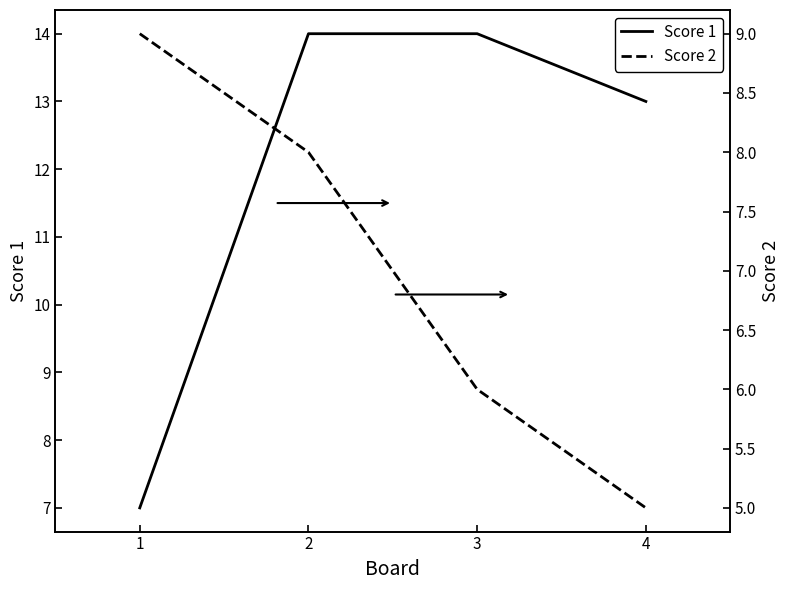

Which series ends up on top after the final intersection of Score 2 and Score 1?

Score 1